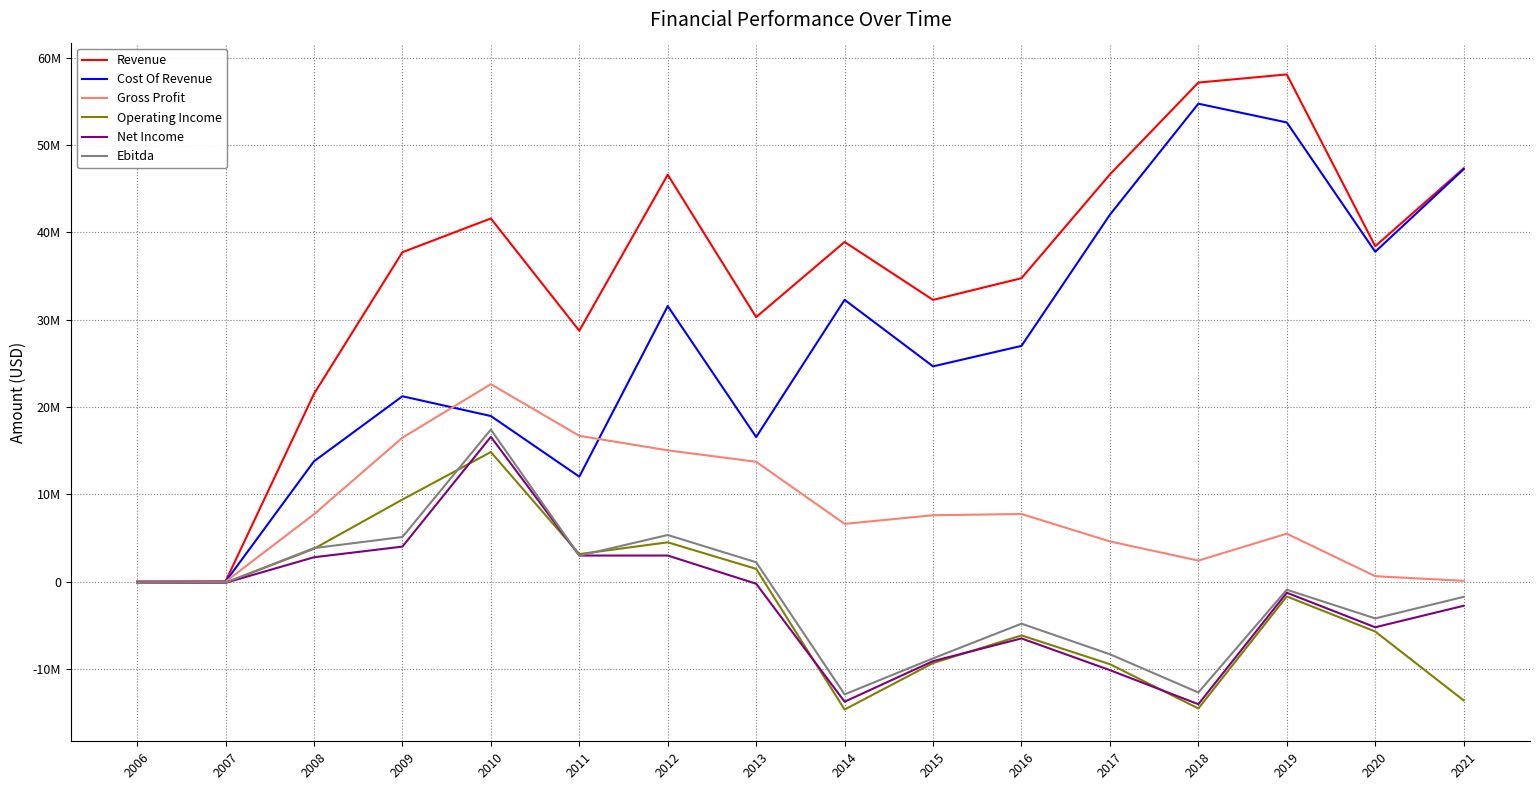

What is the difference between the maximum and minimum values in the Ebitda series?

30321000